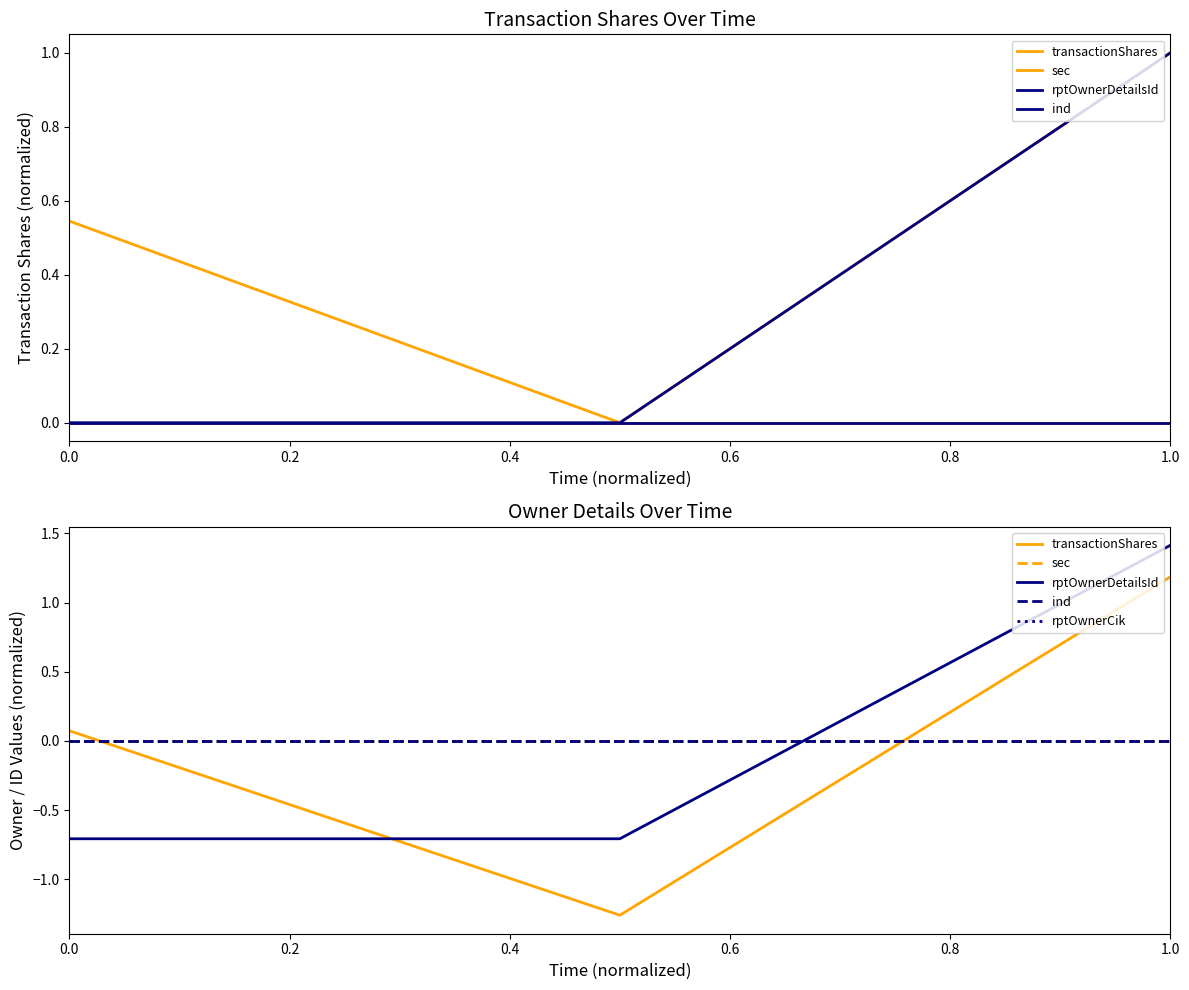

The value of transactionShares at 0.2 is -0.3. True or false?

False